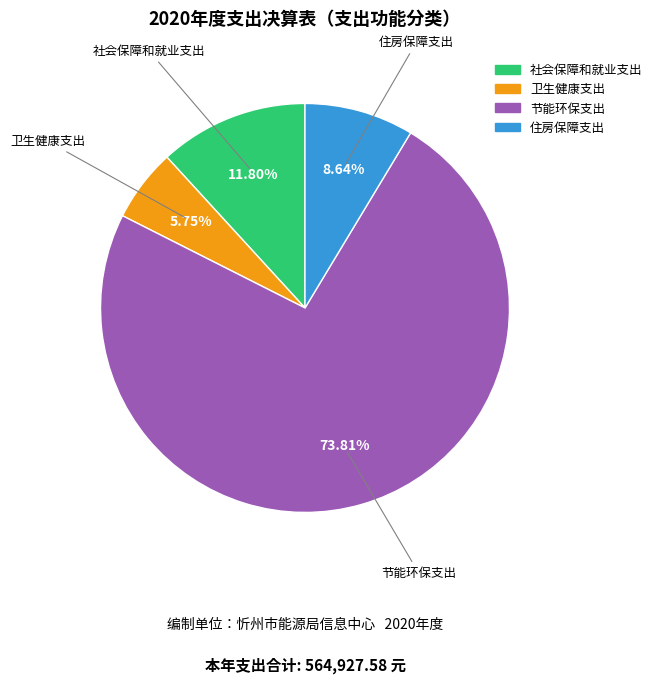

Approximately how many times larger is the value at 节能环保支出 compared to 社会保障和就业支出?

6.3